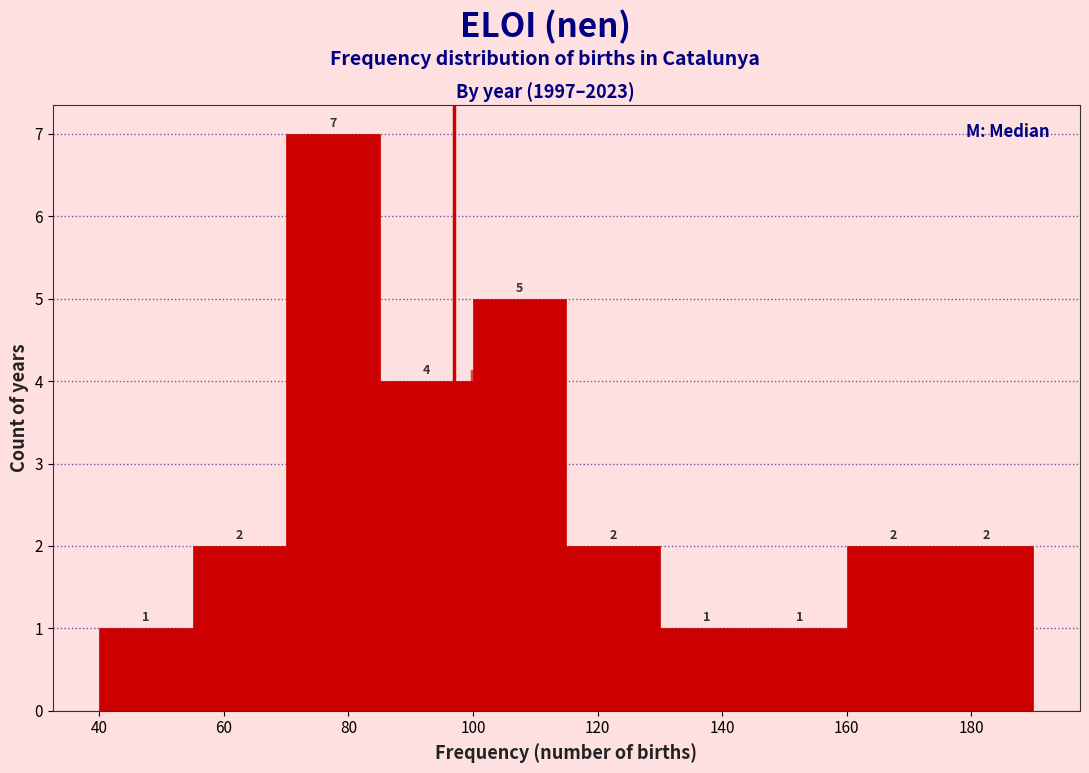

Reading left to right, transcribe this chart: for each bar, give the range it covers on the x-axis and its height. The bar edges are not printed on the chart, so give them approximately, as read against the axis.

40 to 55: 1
55 to 70: 2
70 to 85: 7
85 to 100: 4
100 to 115: 5
115 to 130: 2
130 to 145: 1
145 to 160: 1
160 to 175: 2
175 to 190: 2